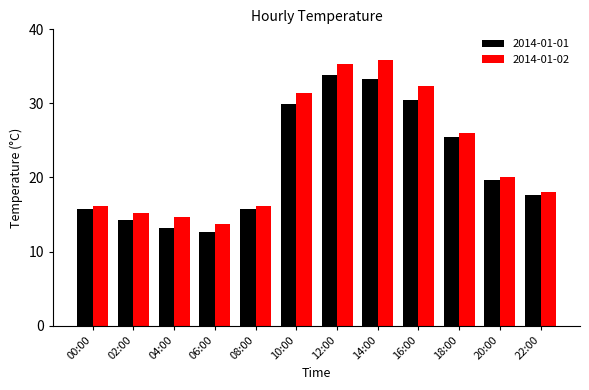

The value of 2014-01-01 at 22:00 is 17.6. True or false?

True